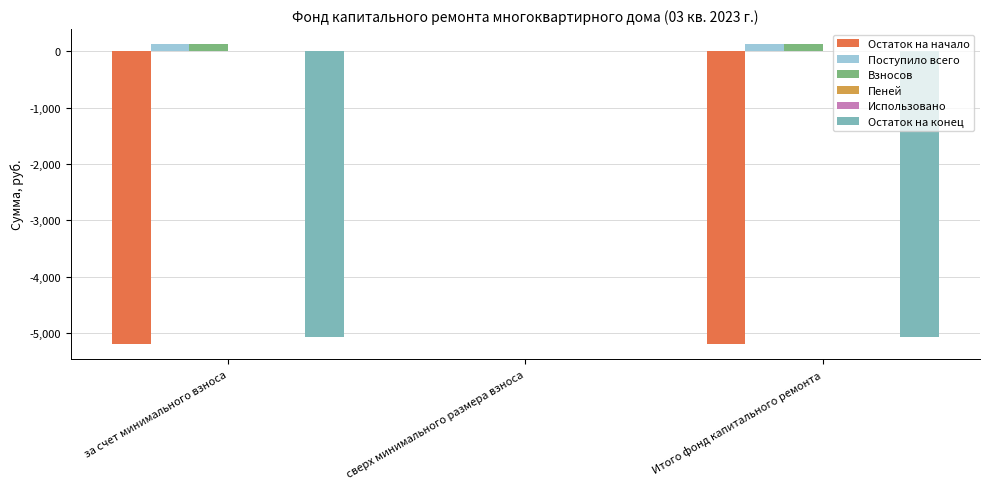

Which series has the largest range (max minus min)?

Остаток на начало